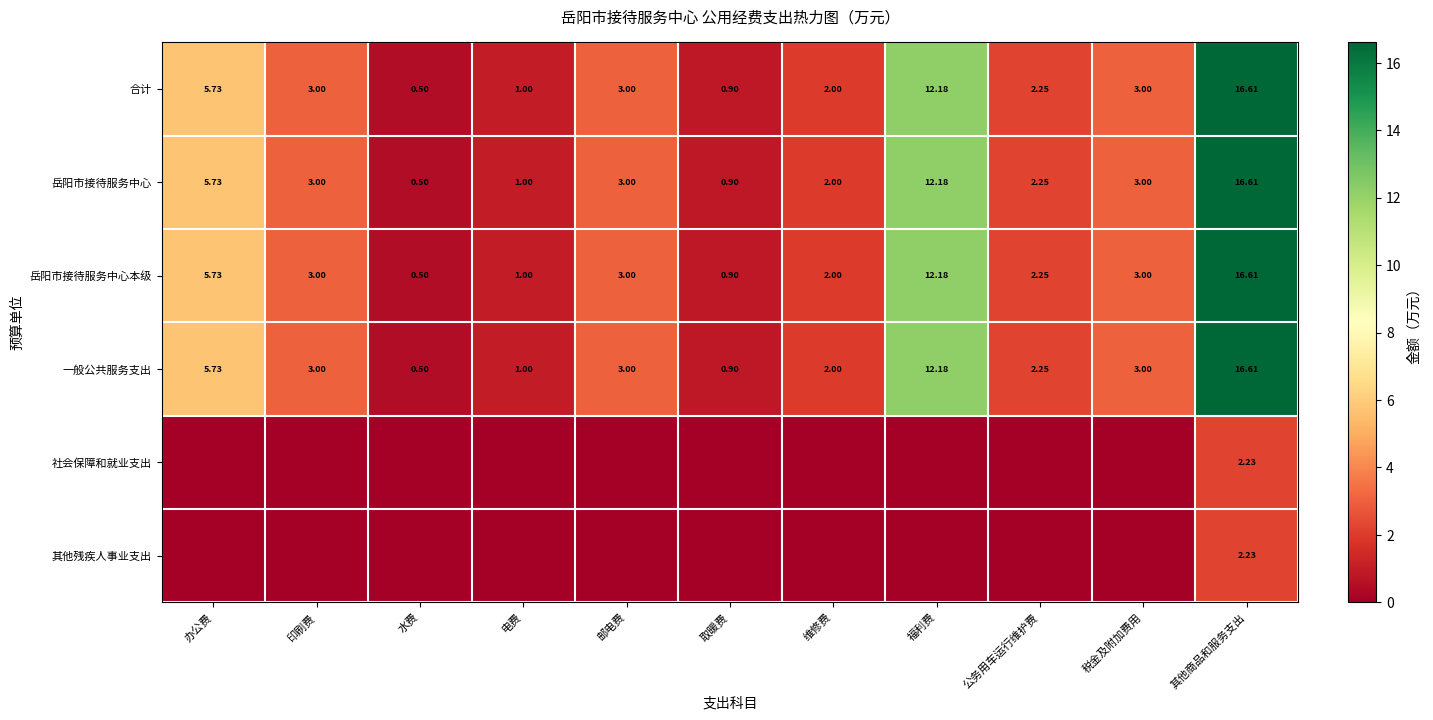

Count the number of data series in this chart.

6